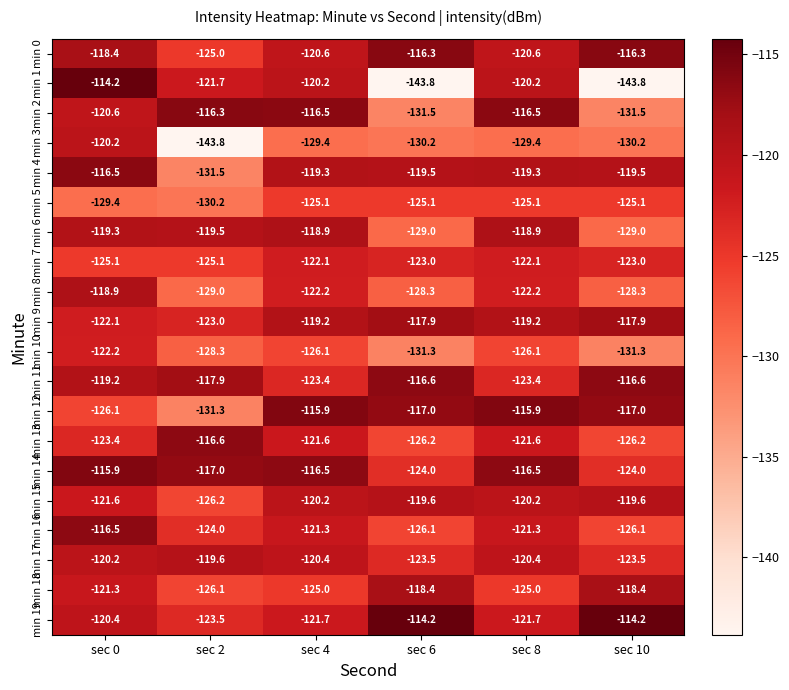

Is the value of min 19 at sec 2 greater than the value of min 9 at sec 2?

No